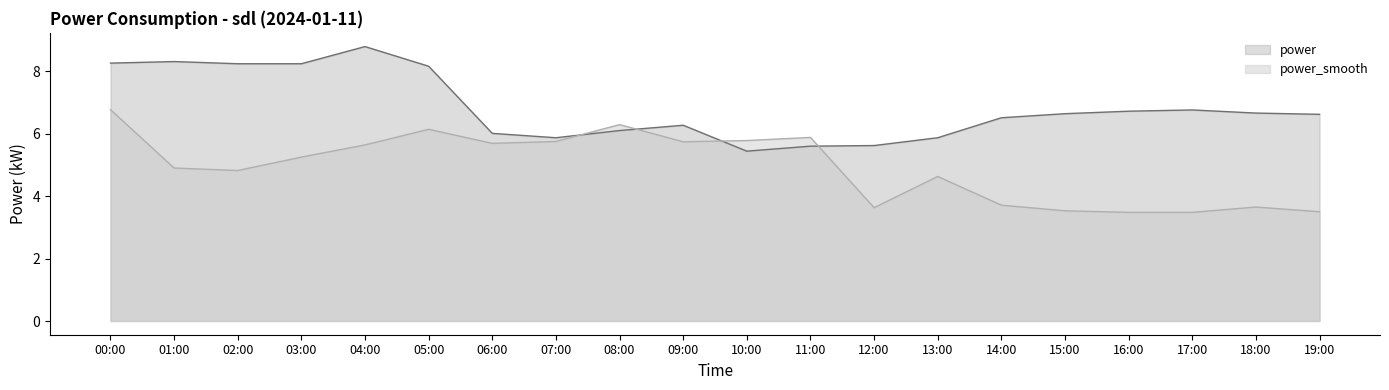

What is the approximate value of power_smooth at 08:00?

6.3